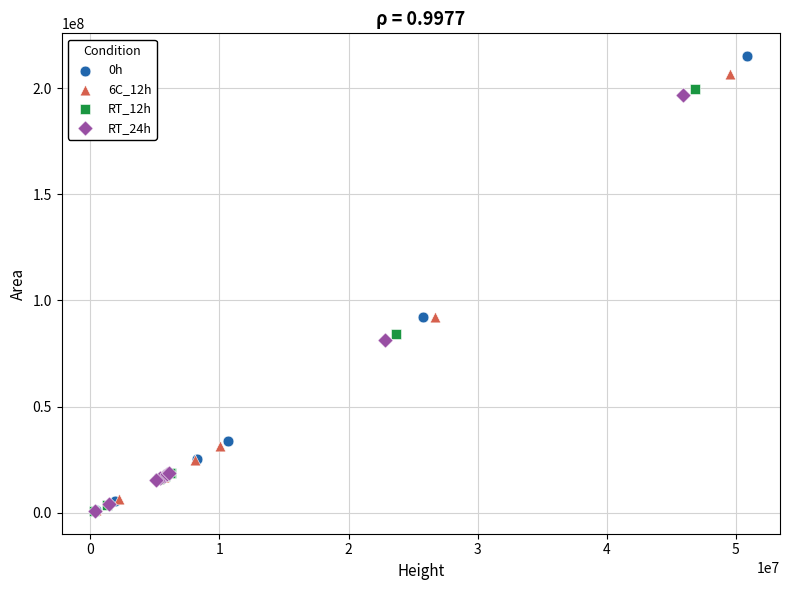

Which series contains the highest Y value?

0h